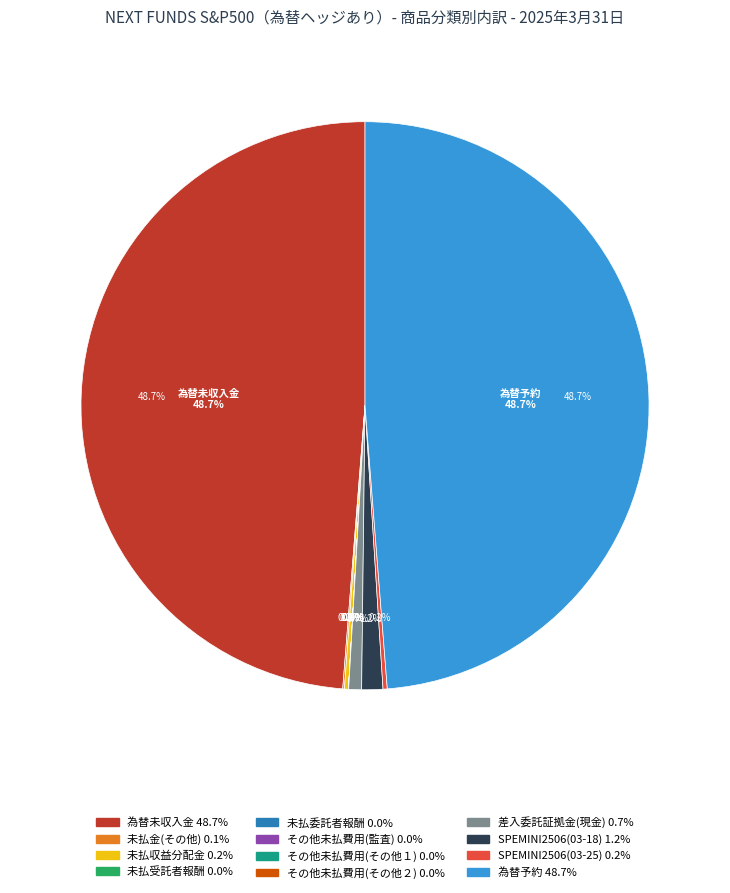

How much of the chart is everything except 差入委託証拠金(現金)?

99.3%